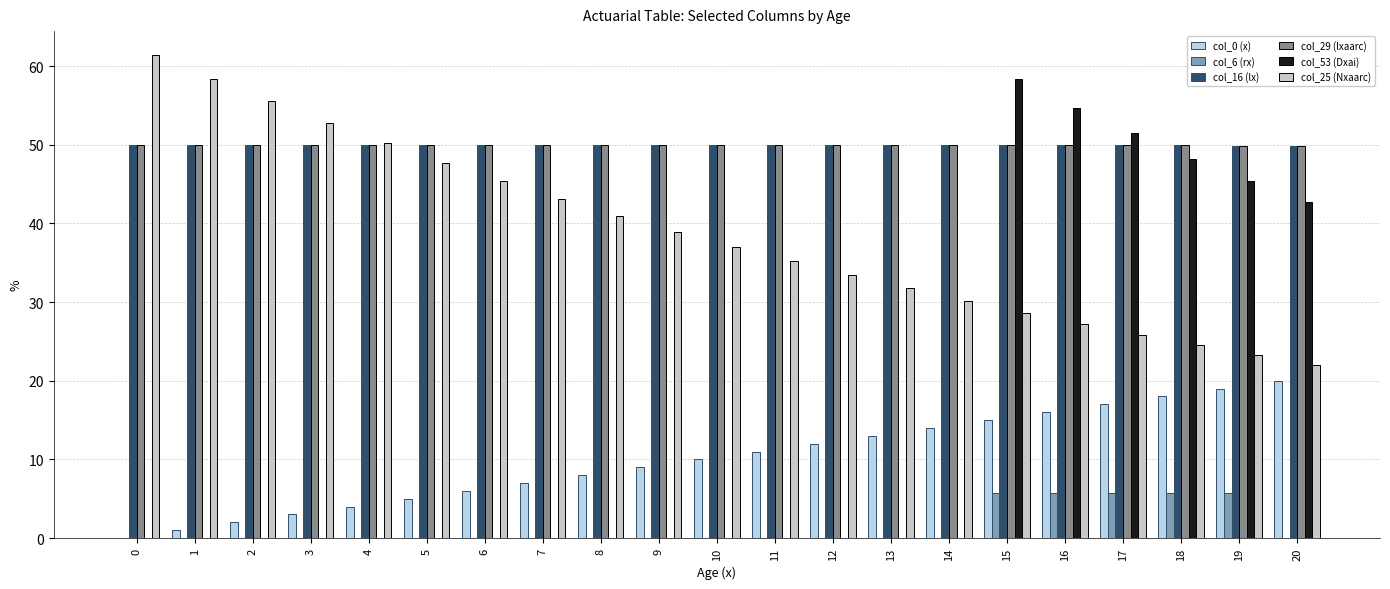

Are the bars grouped side by side (vs. stacked)?

Yes